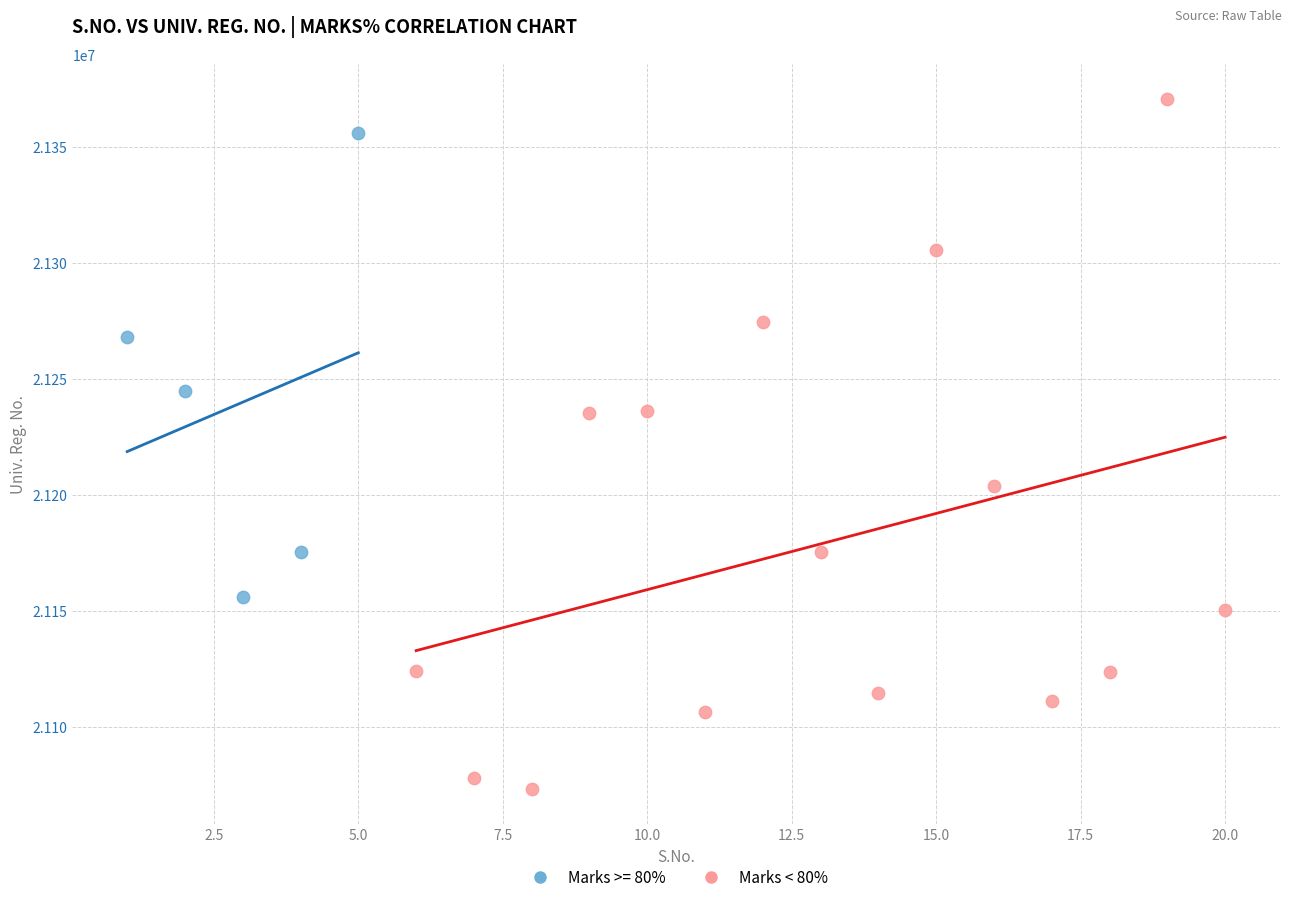

Which series reaches the maximum Y coordinate?

Marks < 80%